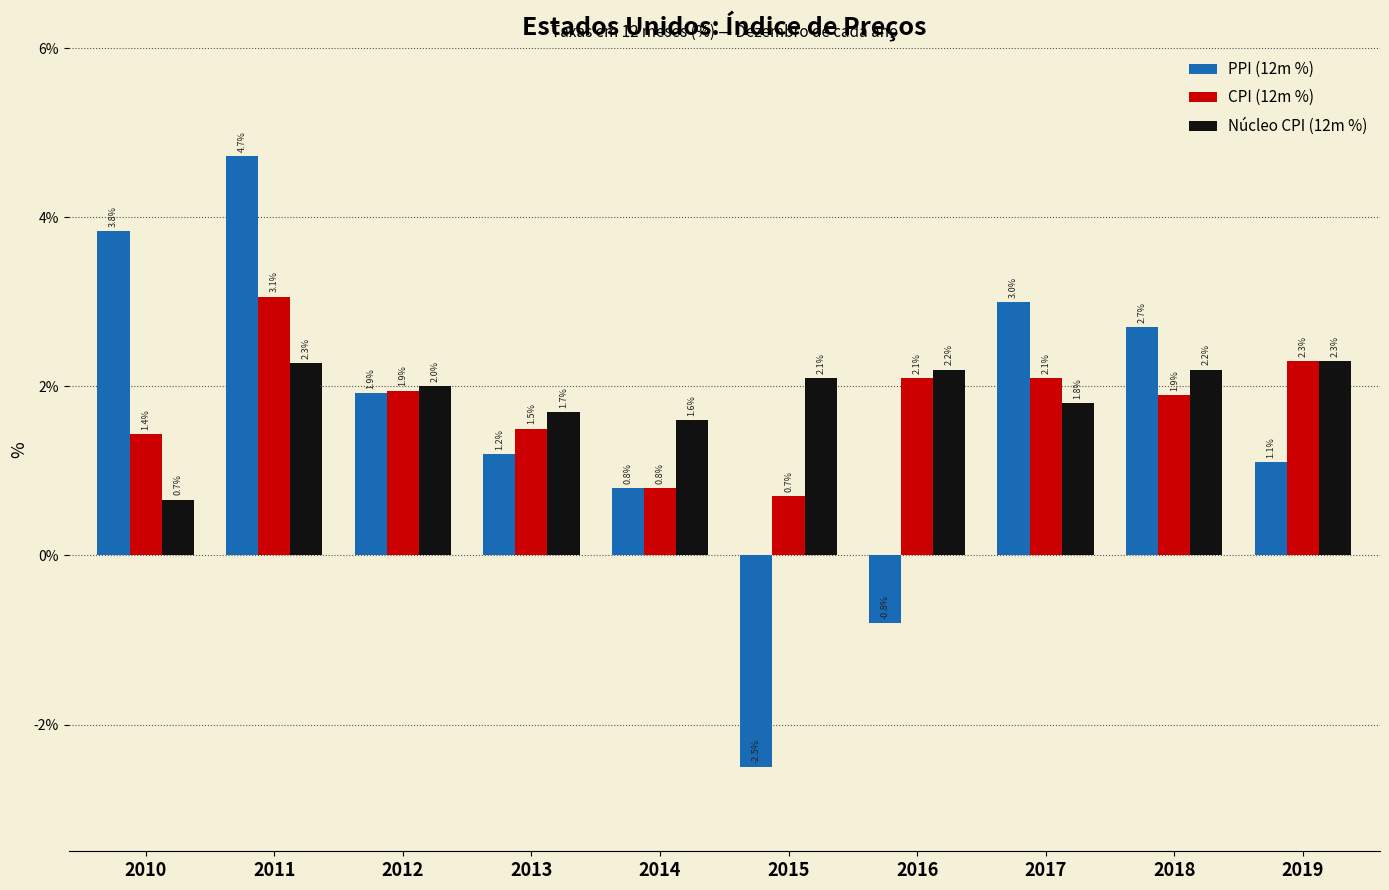

How many bars are there in each group?

3